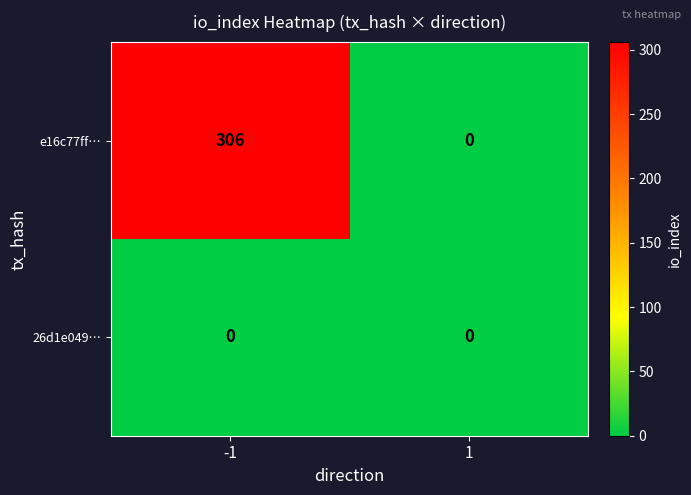

At how many categories does at least one series exceed 303?

1